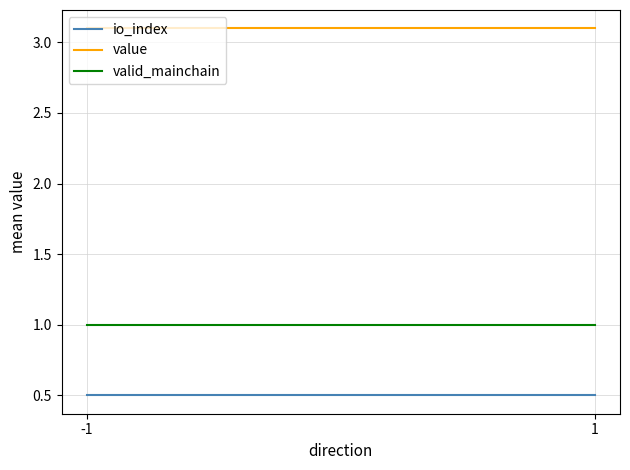

Which has a higher value, -1 or 1?

-1